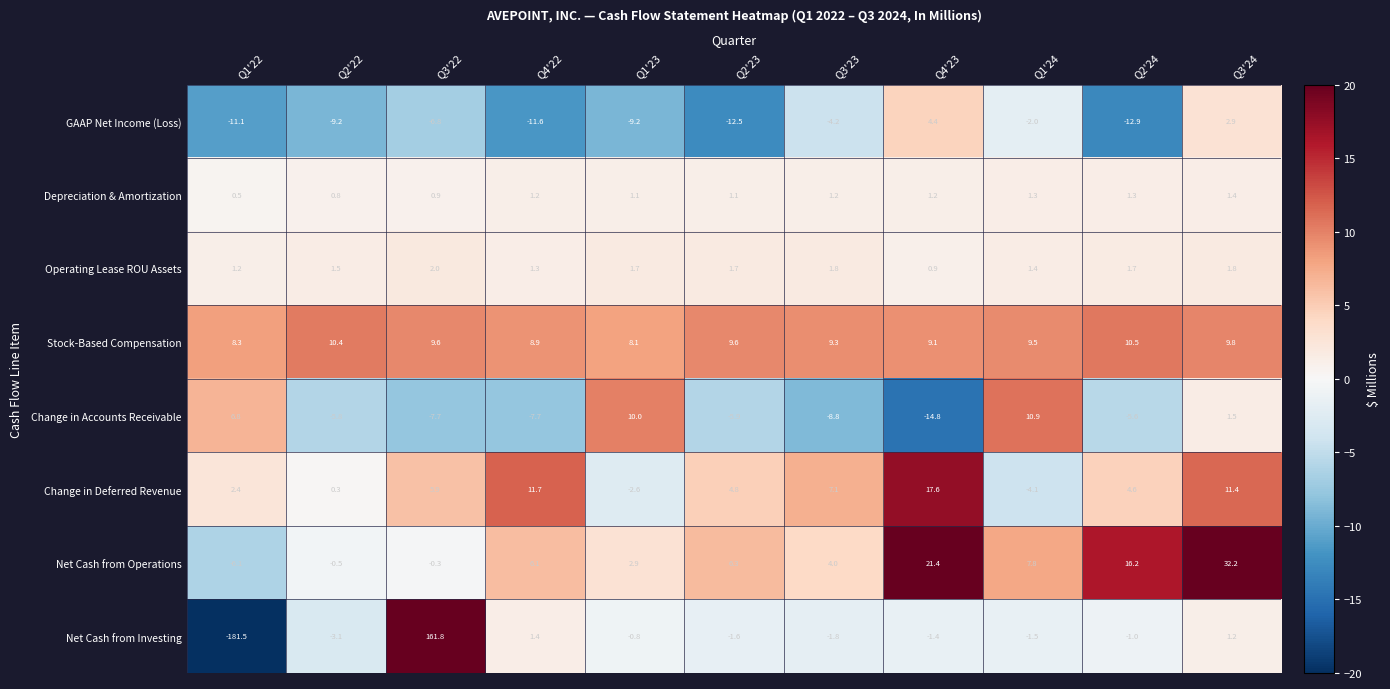

List the series in order of their peak value, lowest first.

Depreciation & Amortization, Operating Lease ROU Assets, GAAP Net Income (Loss), Stock-Based Compensation, Change in Accounts Receivable, Change in Deferred Revenue, Net Cash from Operations, Net Cash from Investing